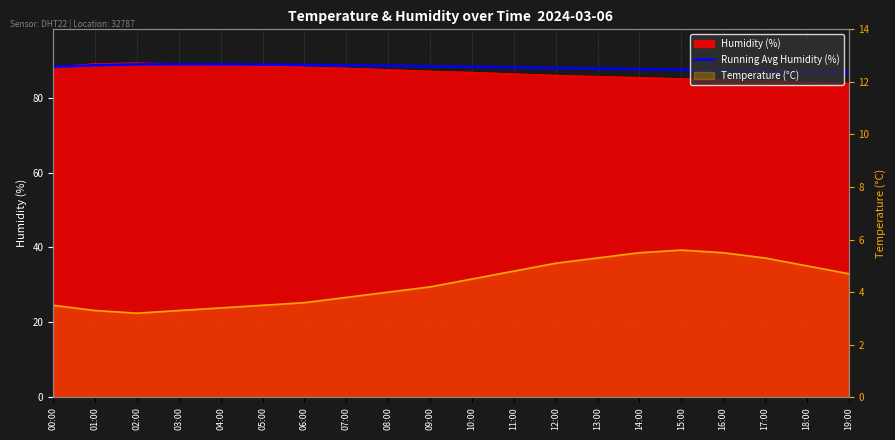

What is the difference between the highest and lowest values at 00:00?

84.7